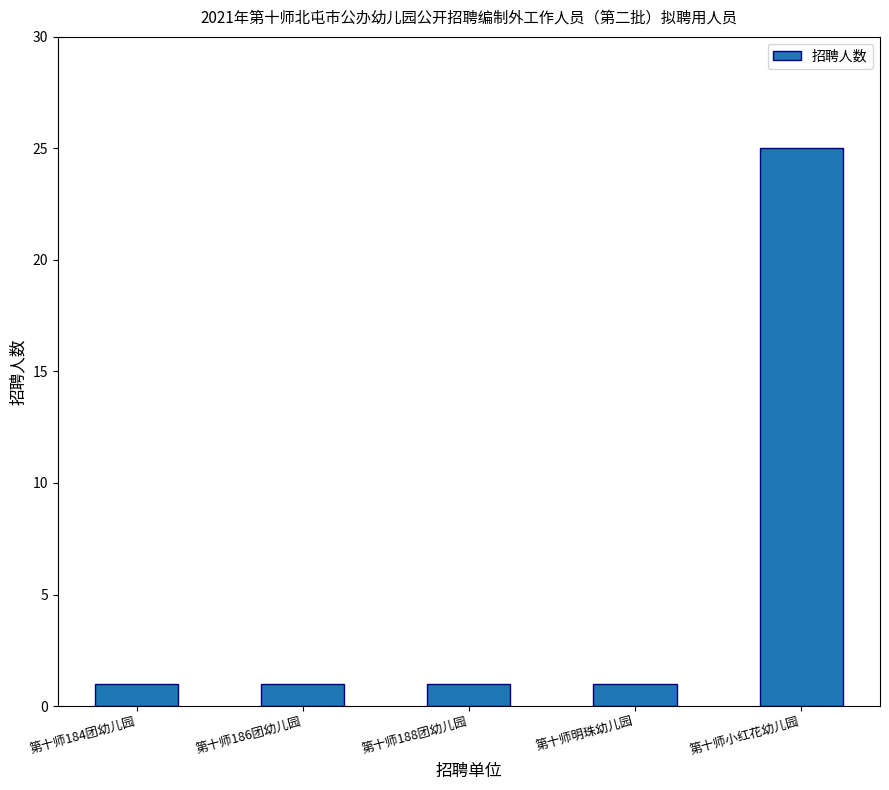

What is the sum of all values?

29